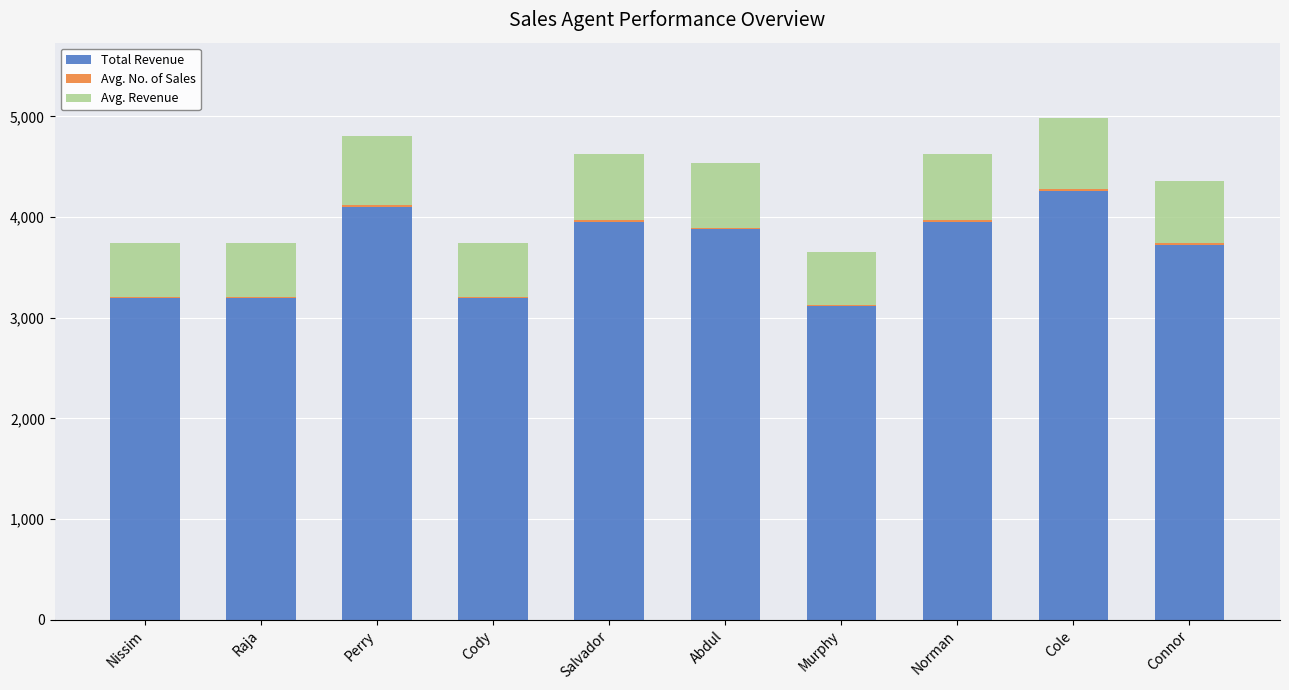

At which label does Total Revenue reach its peak?

Cole